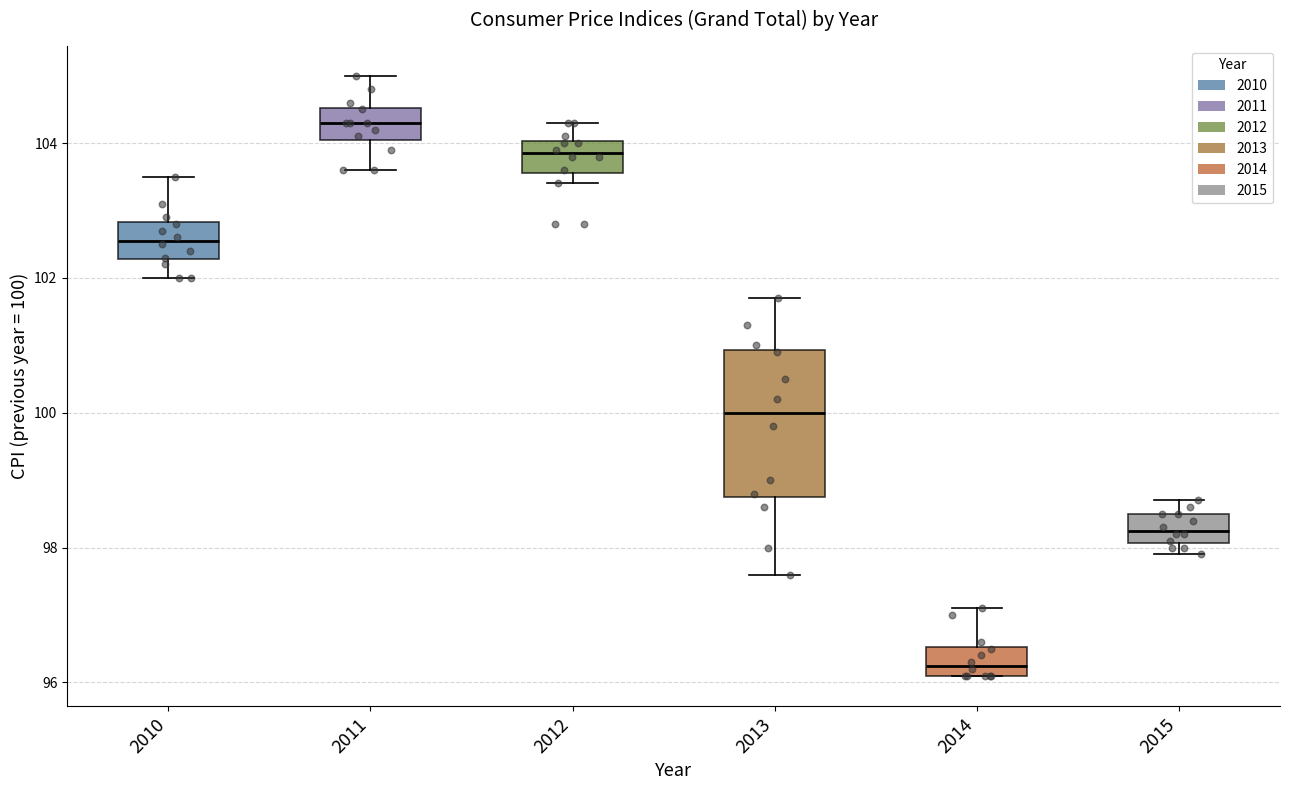

Where is the upper edge of the box at x = 2013 on the y-axis? The values are not printed on the chart, so give them approximately, as read against the axis.

101.0